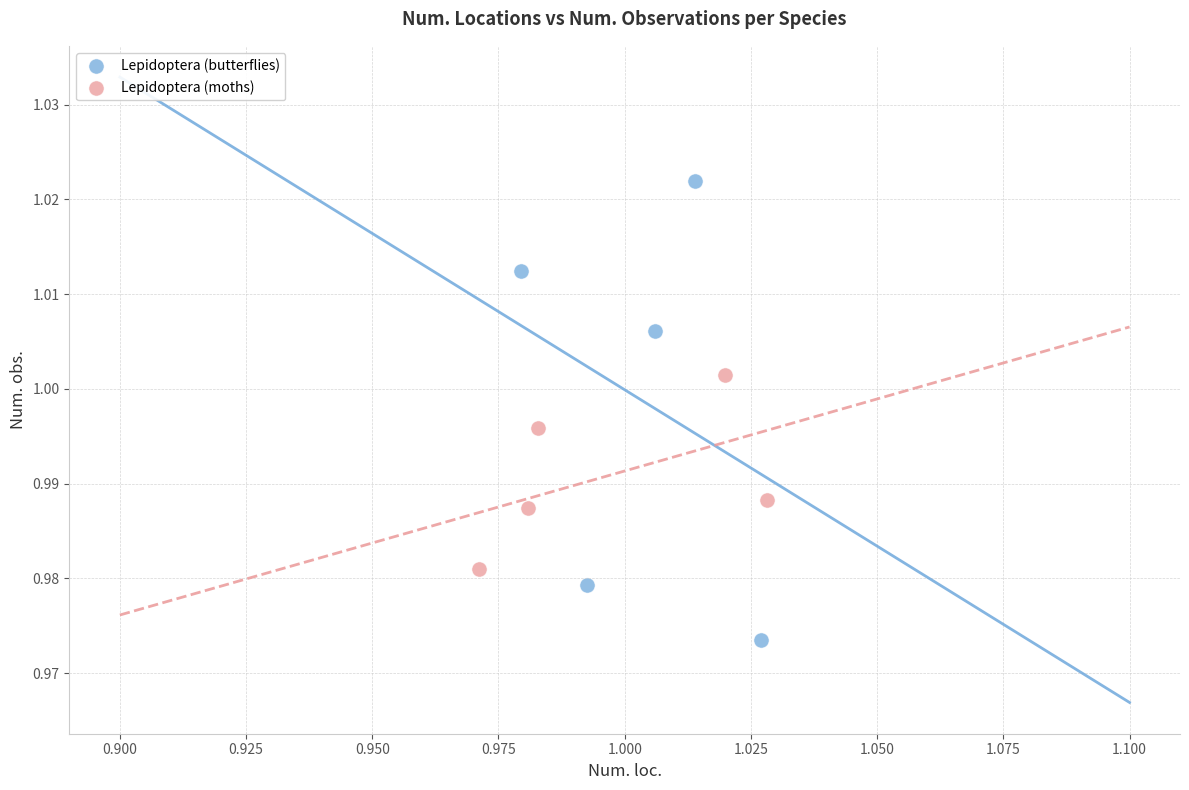

Which series reaches the minimum Y coordinate?

Lepidoptera (butterflies)